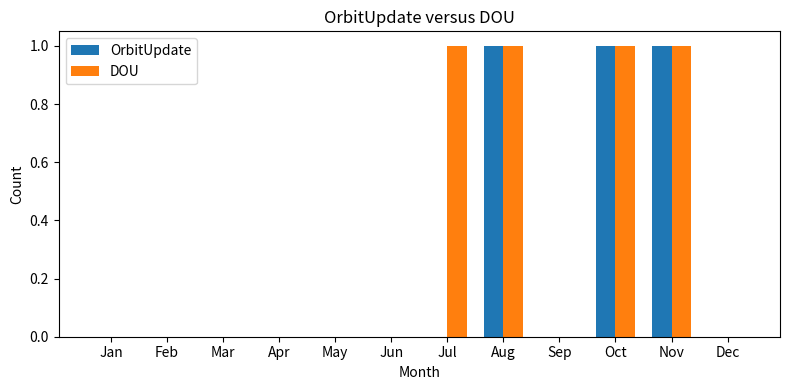

The value of DOU at Sep is 1. True or false?

False